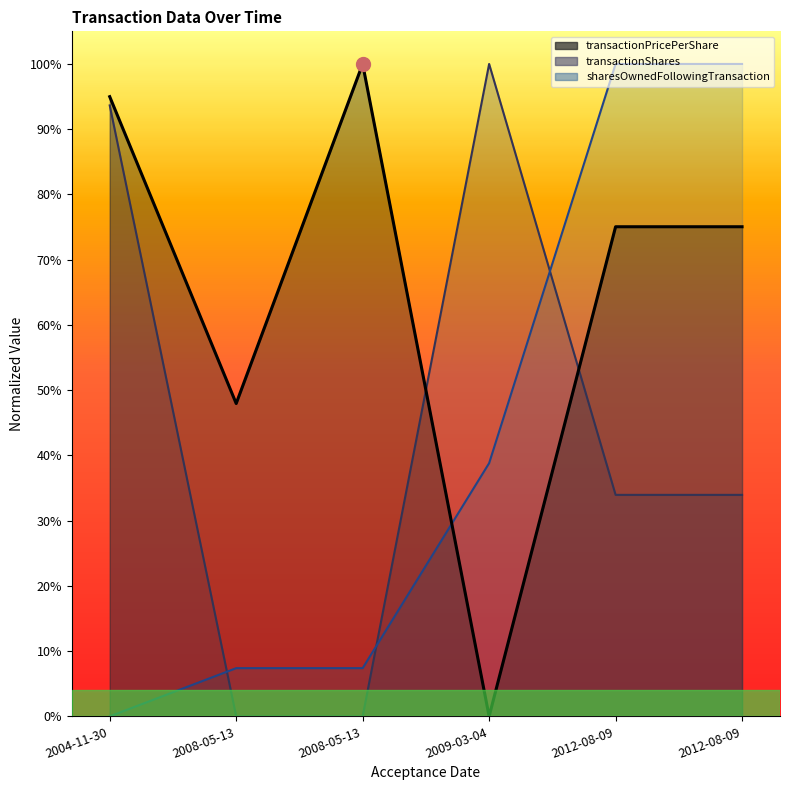

Which series ends up on top after the final intersection of transactionPricePerShare and transactionShares?

transactionPricePerShare